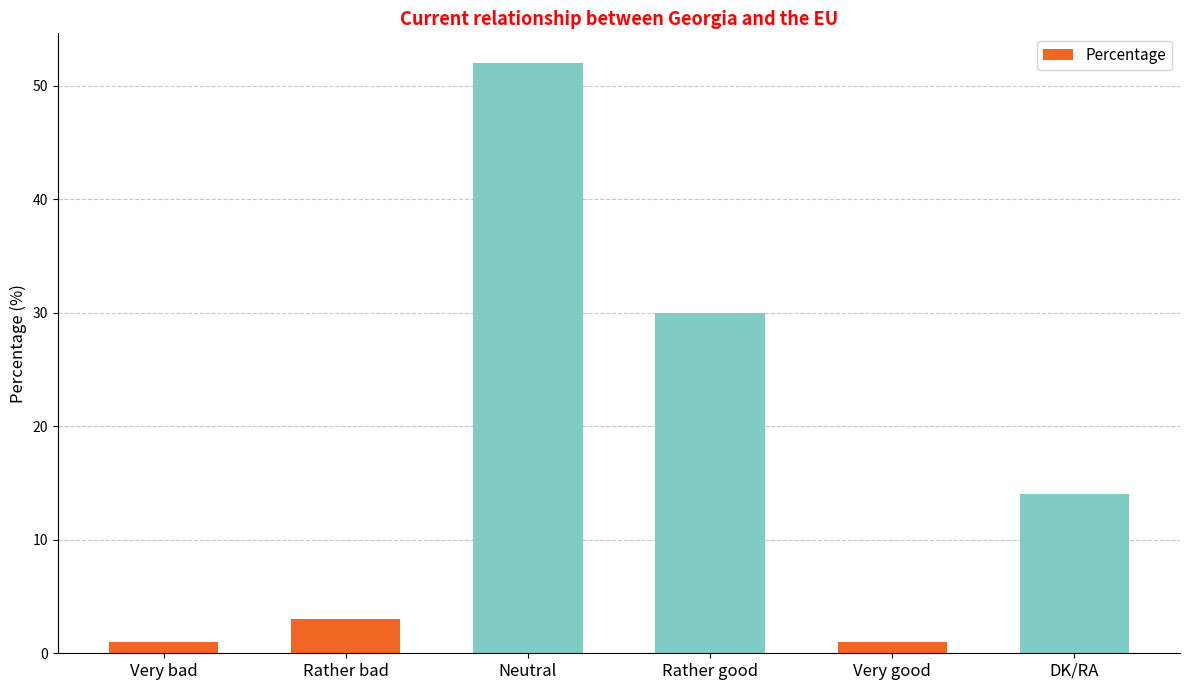

How many data points are less than 14?

3